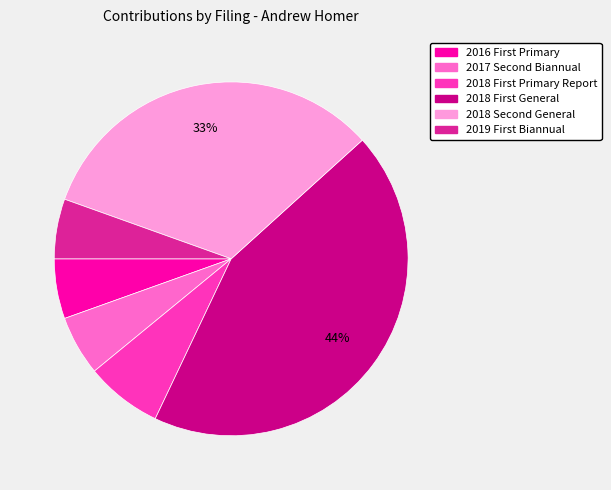

To the nearest percent, what is the average slice percentage?

17%